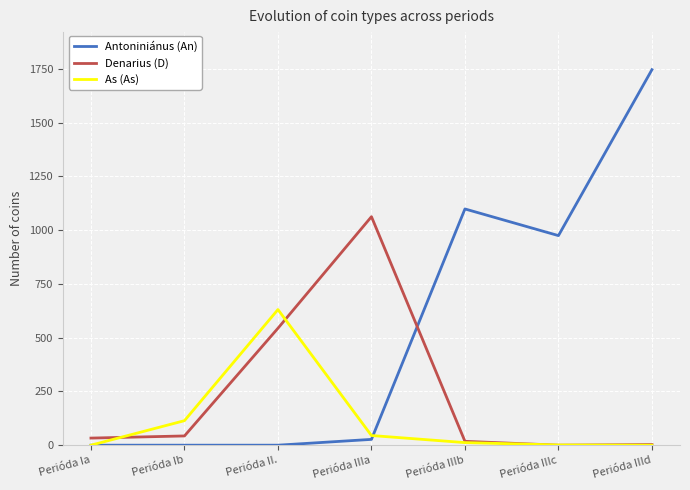

How many distinct data groups are displayed?

3